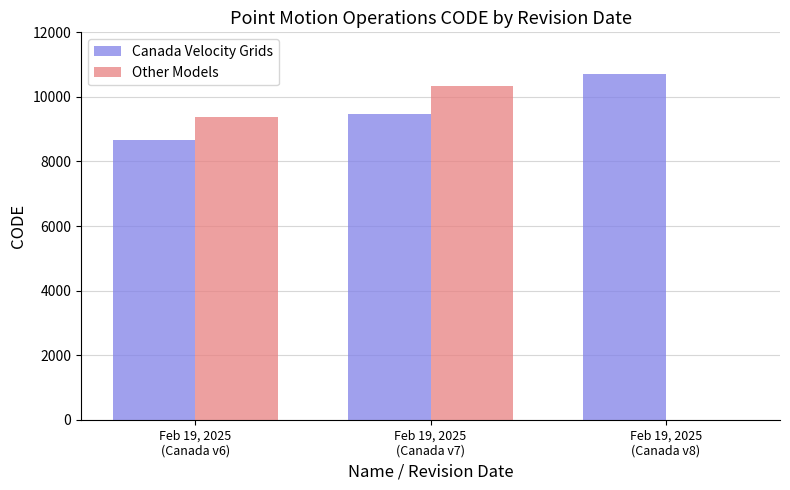

Which series has the largest total across all categories?

Canada Velocity Grids